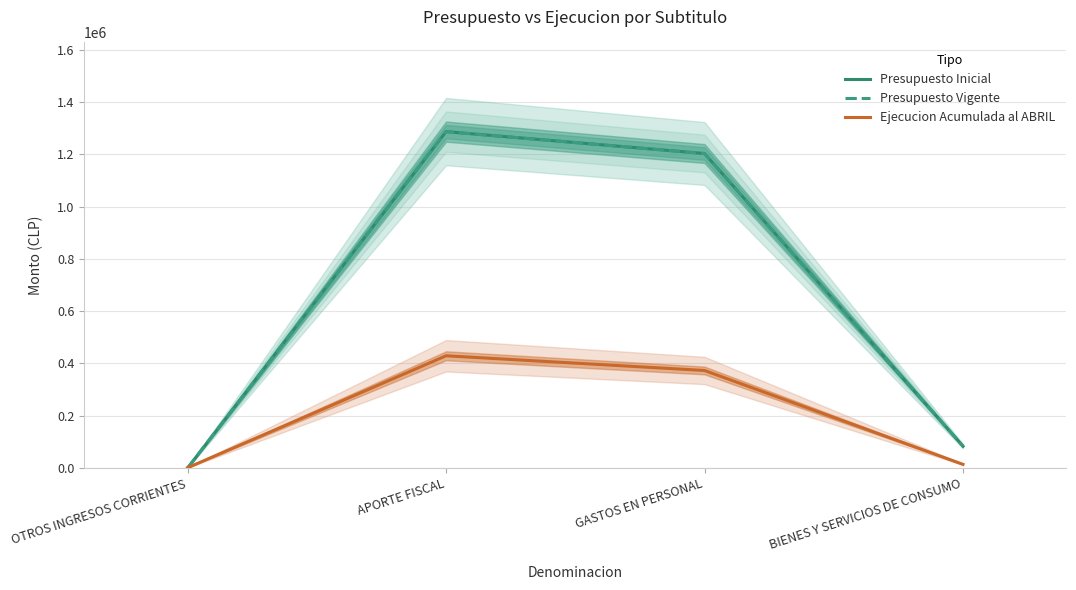

The Ejecucion Acumulada al ABRIL series shows 117075 at APORTE FISCAL. True or false?

False